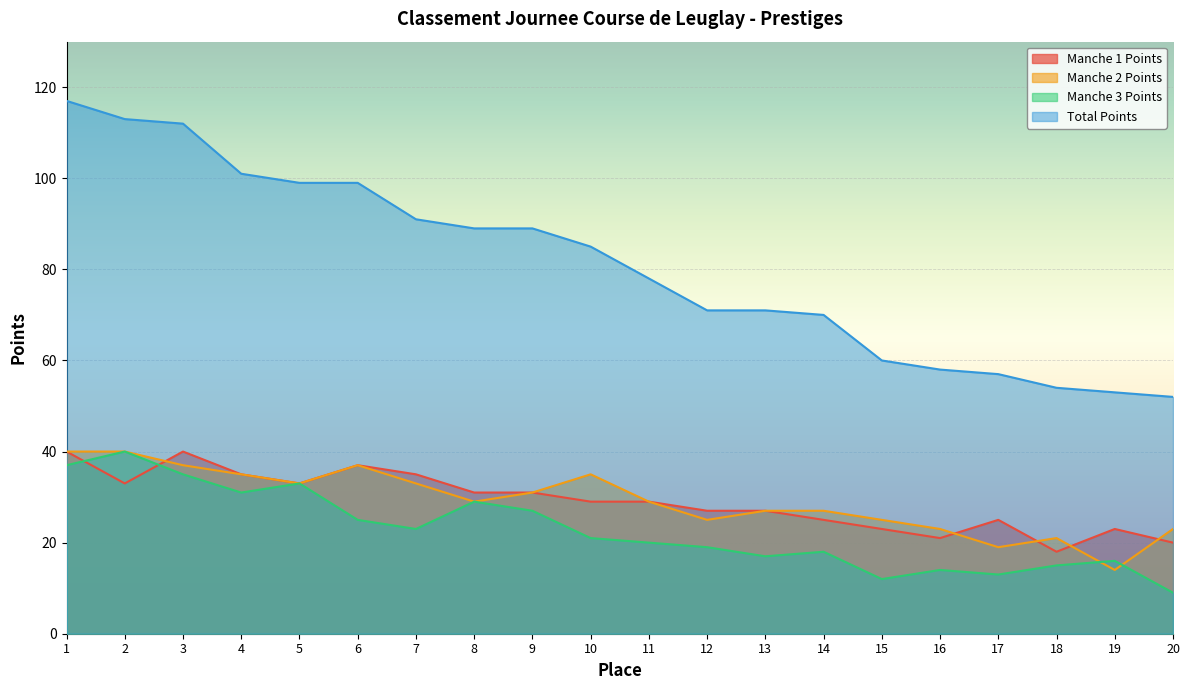

What is the sum of all Manche 3 Points values?

454